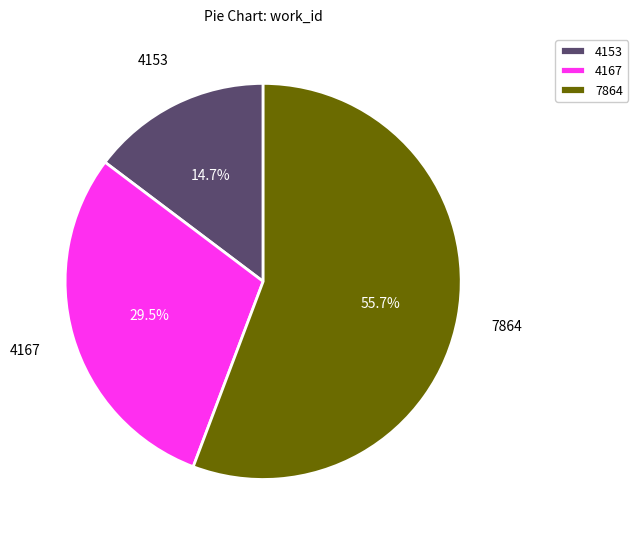

Does any single category account for the majority?

Yes